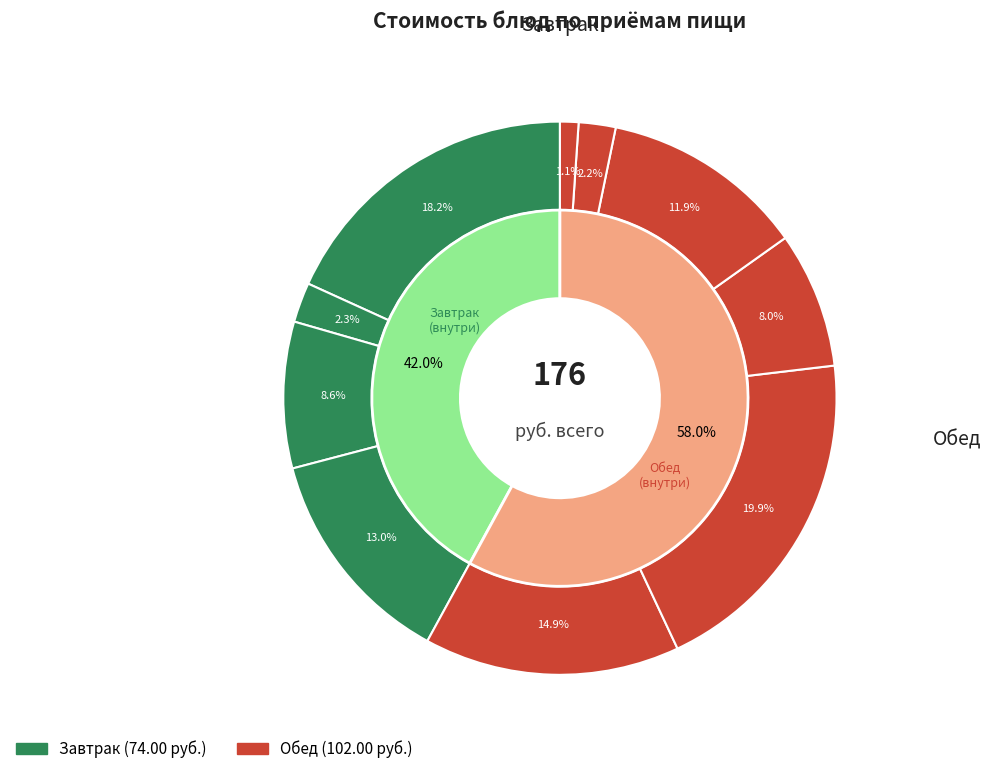

Rank the categories by value from lowest to highest.

Хлеб ржаной, Хлеб пшеничный, Чай с сахаром, Макаронные изделия отварные, Бутерброд с маслом, Сок яблочный, Банан, Суп картофельный с крупой, Каша молочная геркулесовая, Котлета говяжья